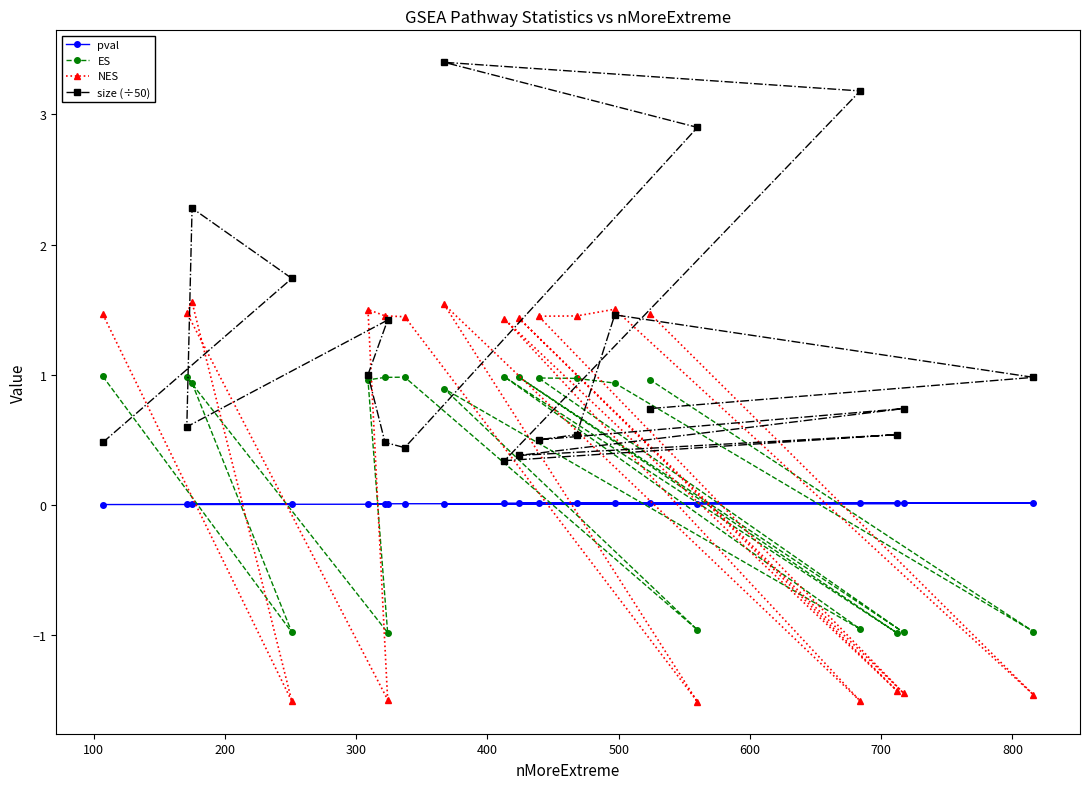

What is the average value of the NES series?

0.4